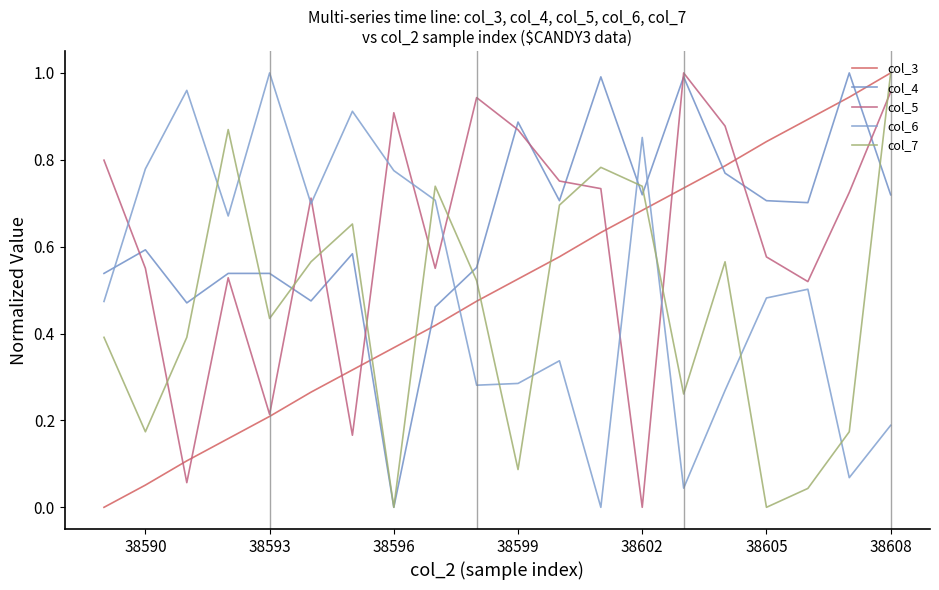

Does the chart have visible grid lines?

No